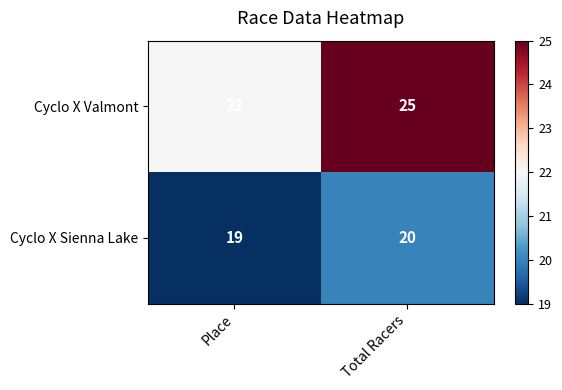

List the series in order of their overall mean, lowest first.

Cyclo X Sienna Lake, Cyclo X Valmont